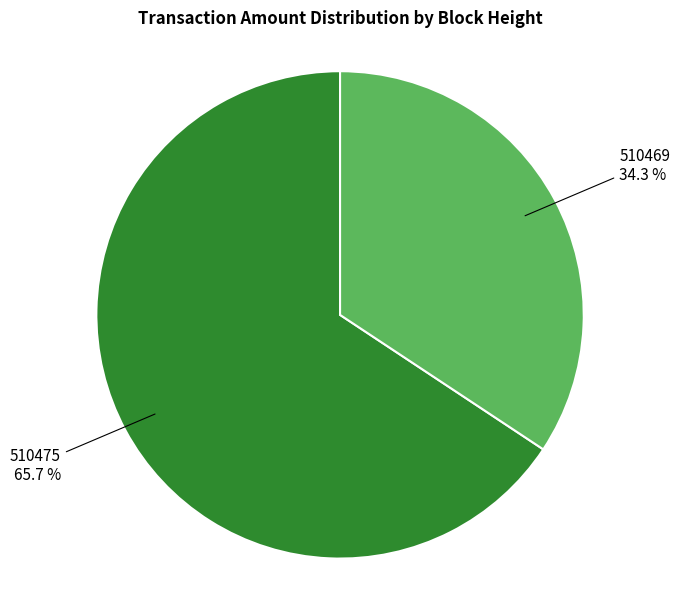

Does any single category account for the majority?

Yes